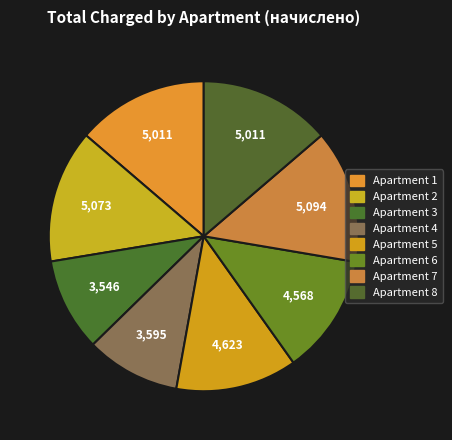

How many slices are in this pie chart?

8